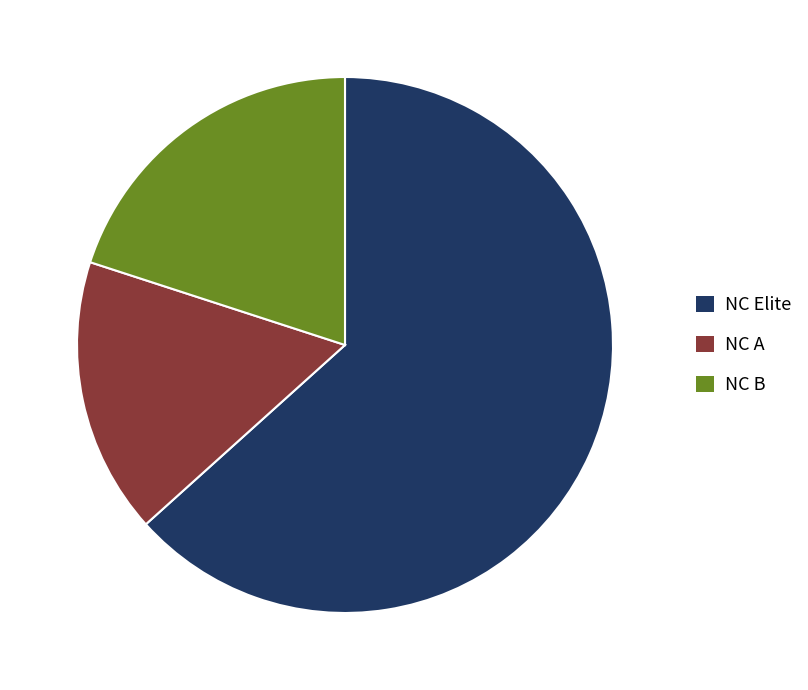

Rank the categories by value from lowest to highest.

NC A, NC B, NC Elite